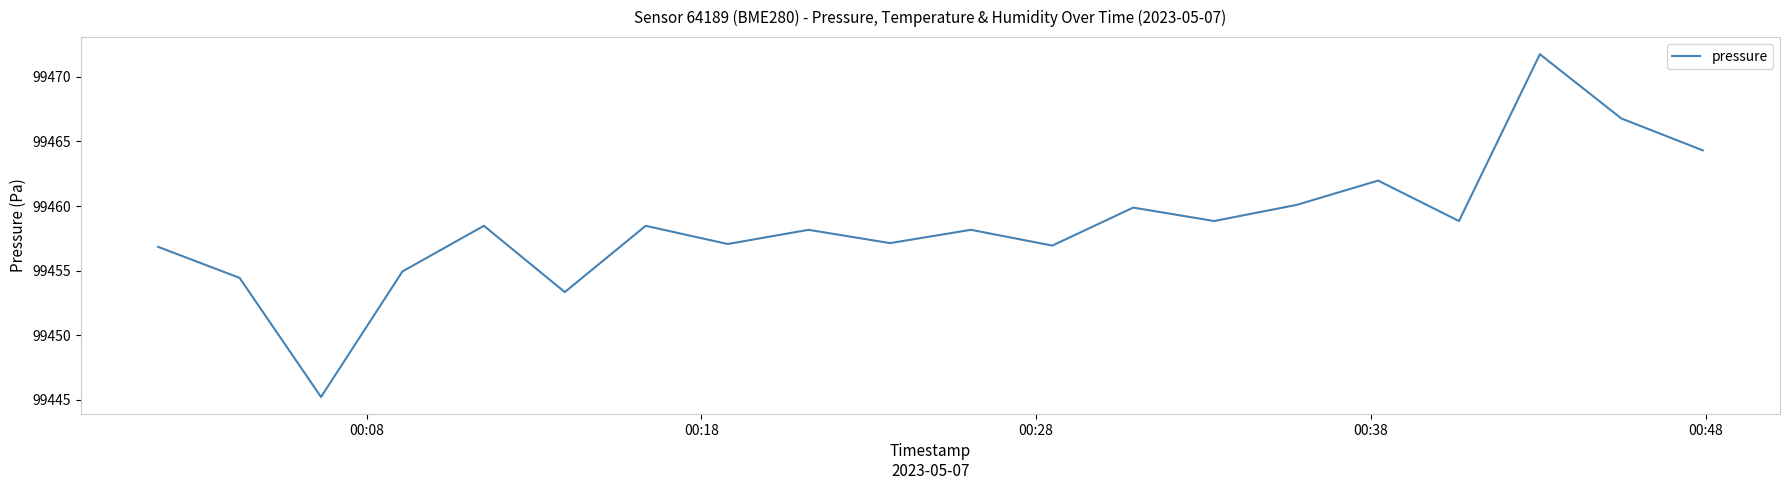

What is the greatest value displayed?

99471.8